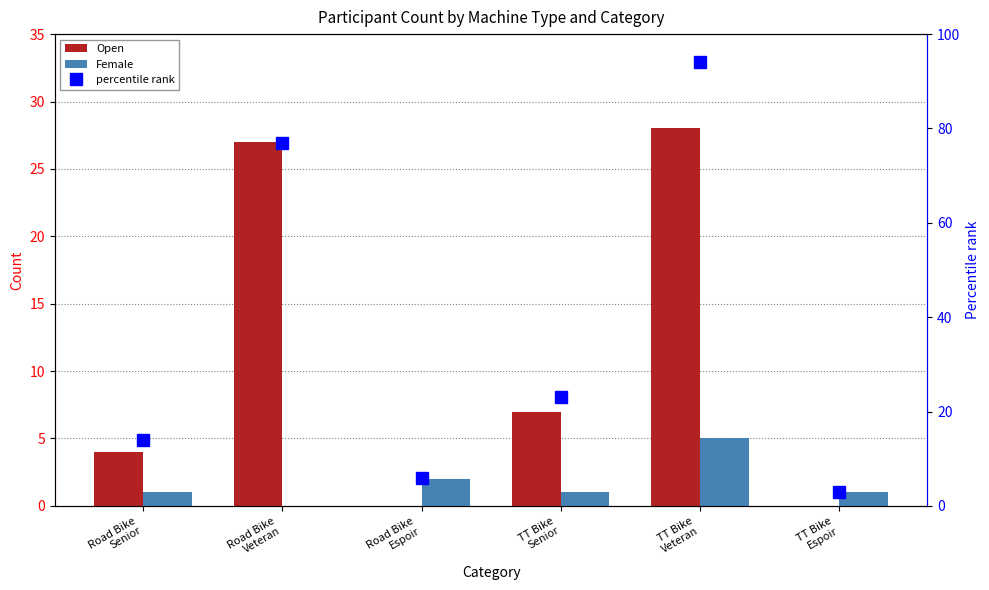

Which series has the widest spread of values?

percentile rank